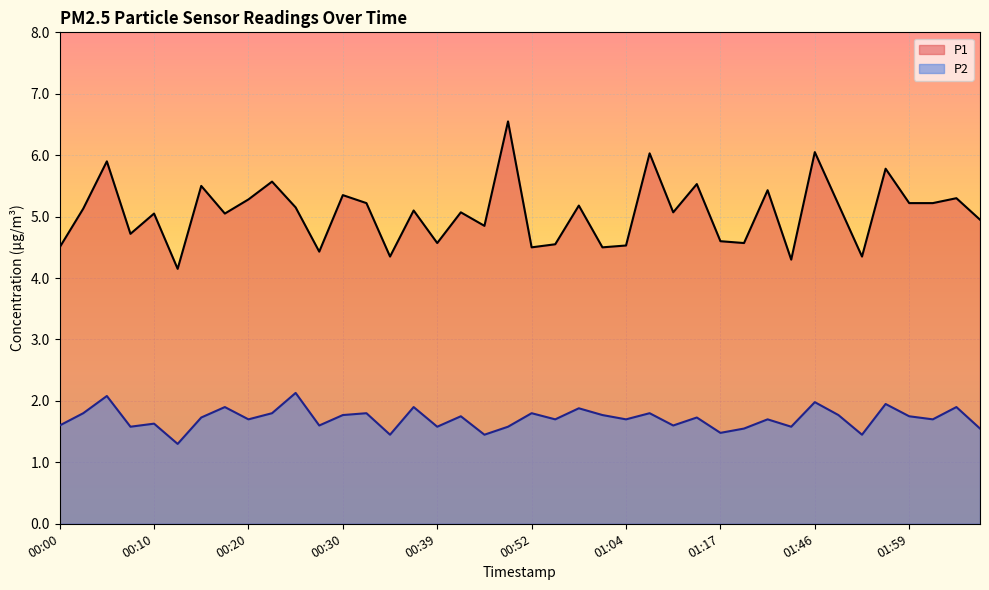

The value of P2 at 01:59 is 1.8. True or false?

True